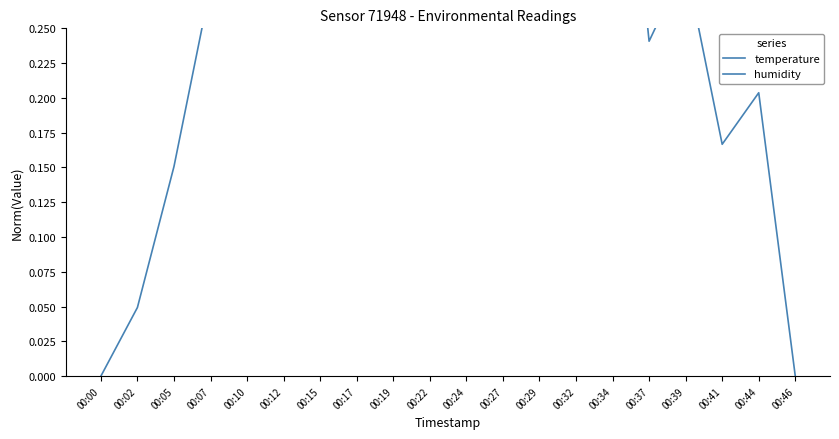

Which series has the largest total across all categories?

temperature